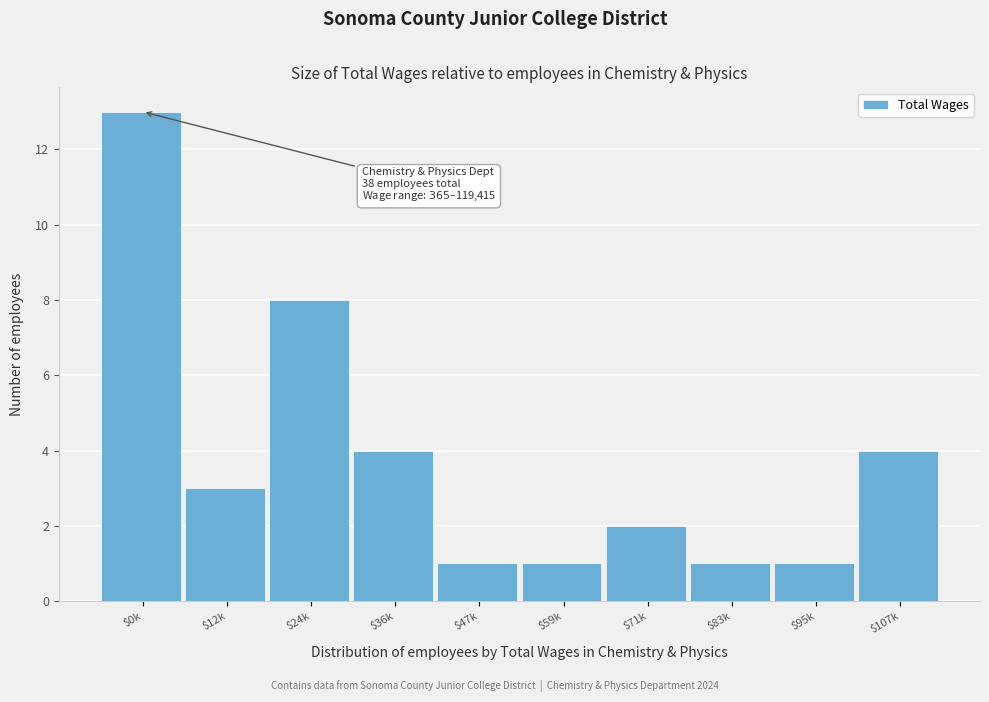

Reading left to right, what are all the values shown in this chart?

13	3	8	4	1	1	2	1	1	4